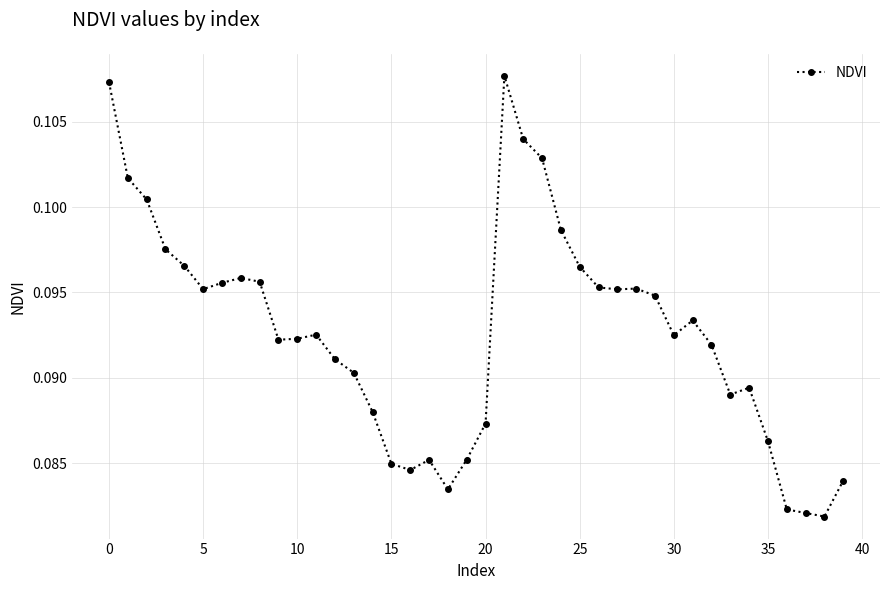

True or false: the data has more than 1 interior local peaks.

True